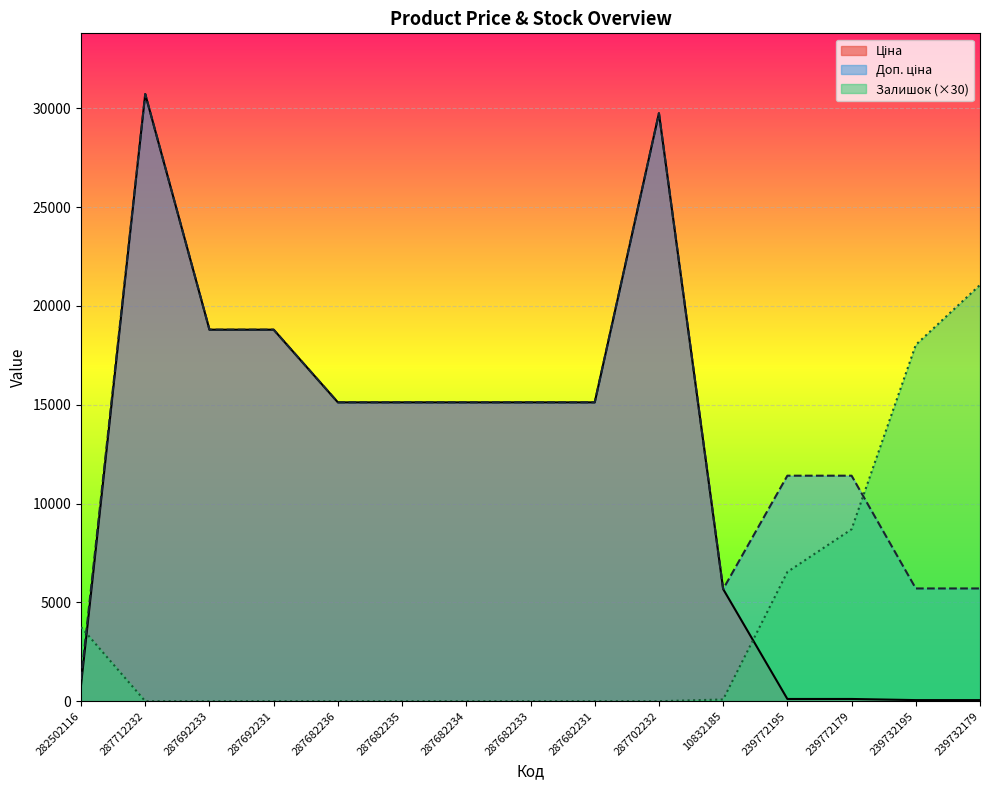

The Залишок series shows 4527.8 at 239732179. True or false?

False